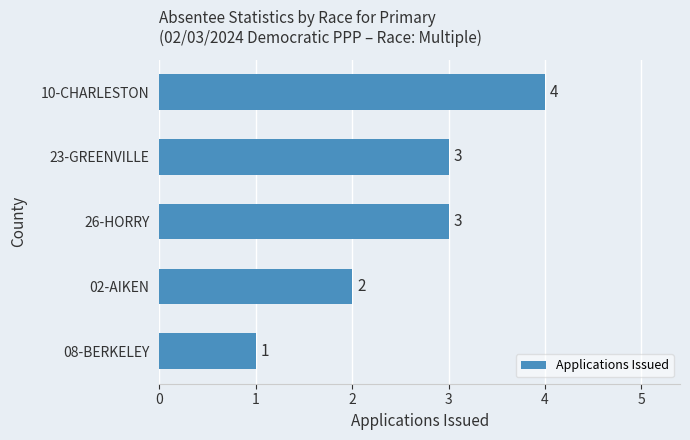

At which label is the value closest to 2?

02-AIKEN